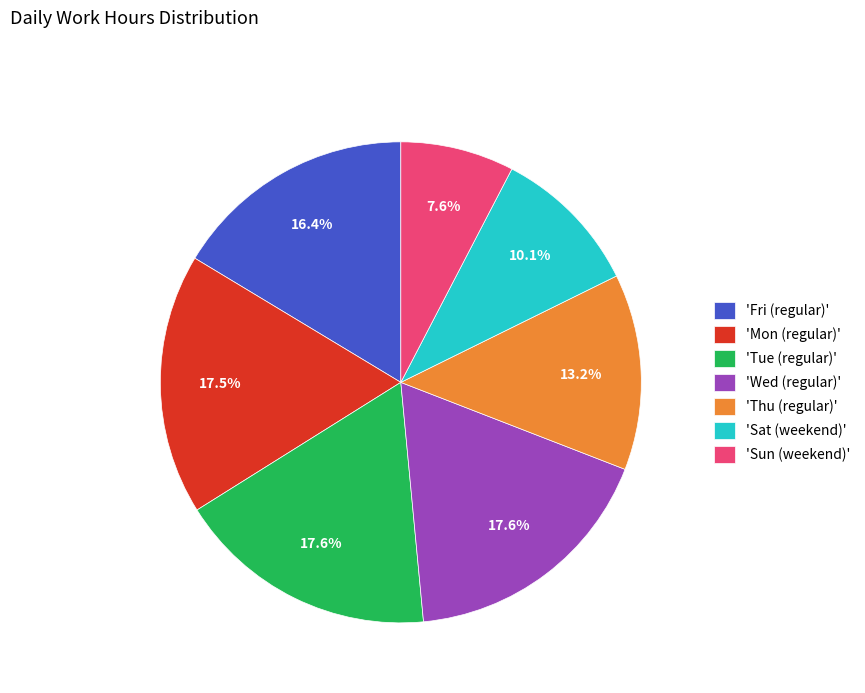

Approximately how many times larger is the value at 'Tue (regular)' compared to 'Mon (regular)'?

1.0